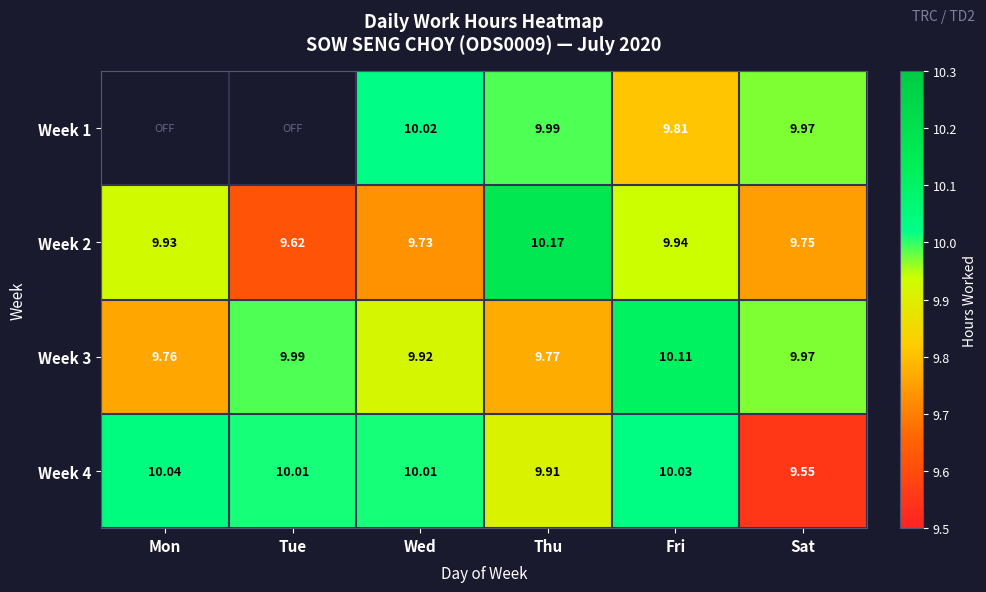

What is the spread (max minus min) of values at Fri?

0.3